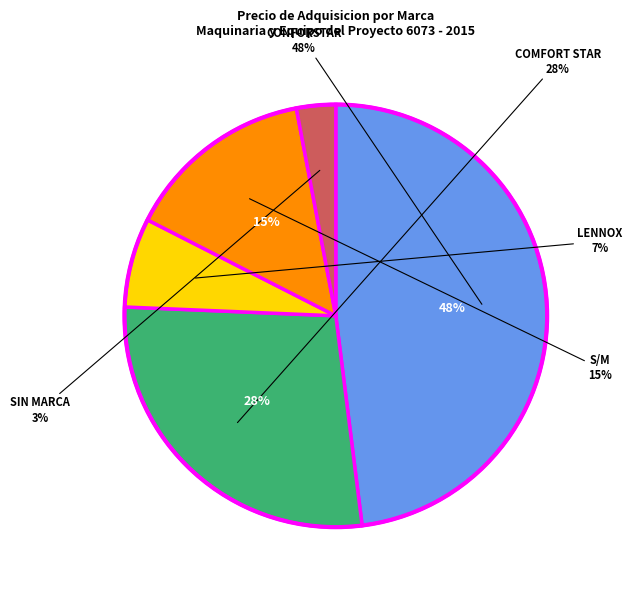

Does 30 account for over 50% of the chart?

No